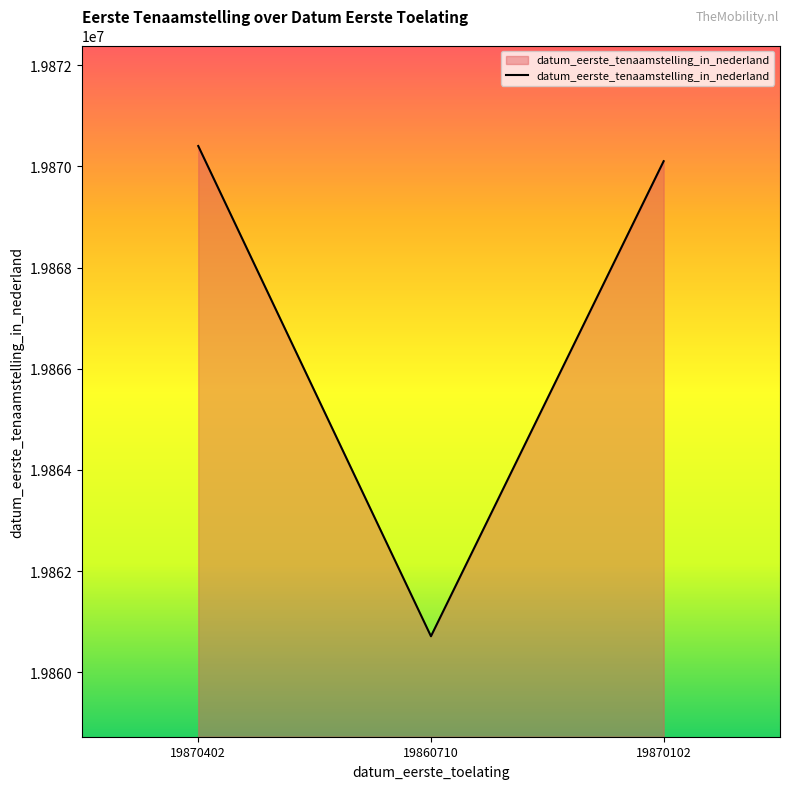

Does the chart display data point markers on the line(s)?

No